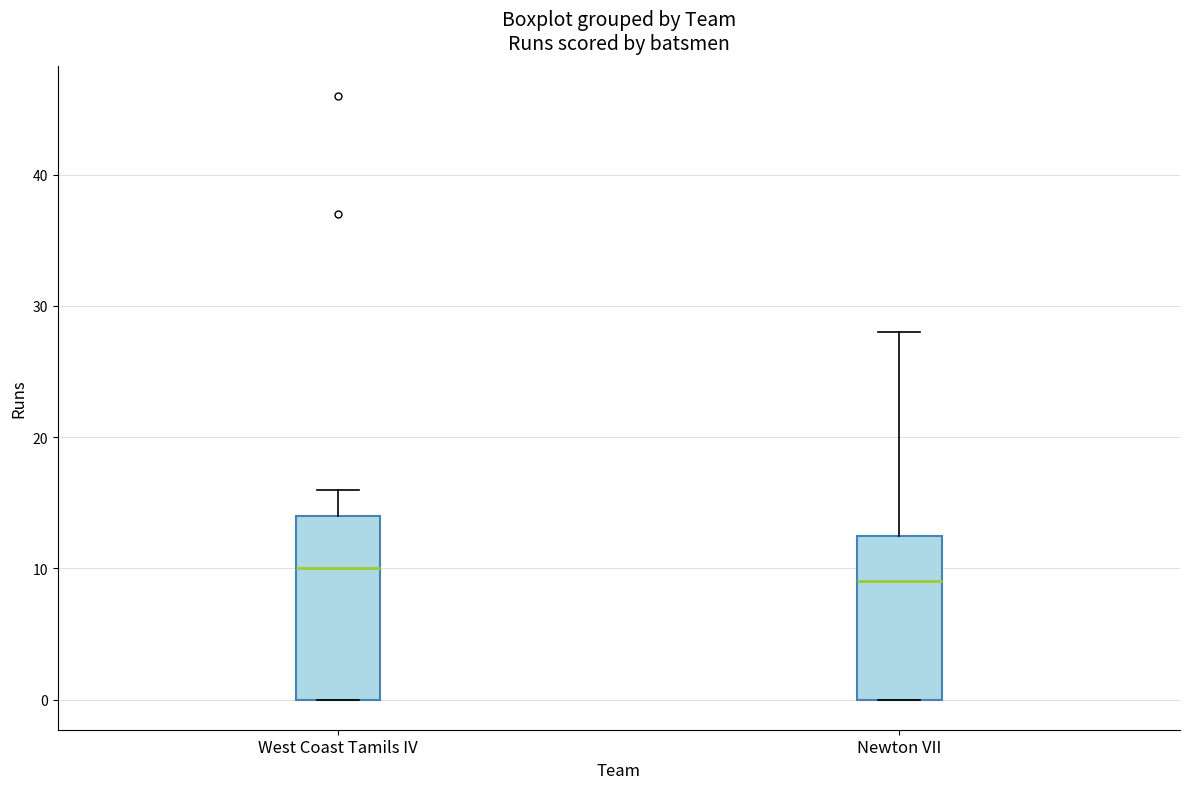

Where does the upper whisker of the box for Newton VII end on the y-axis? The values are not printed on the chart, so give them approximately, as read against the axis.

28